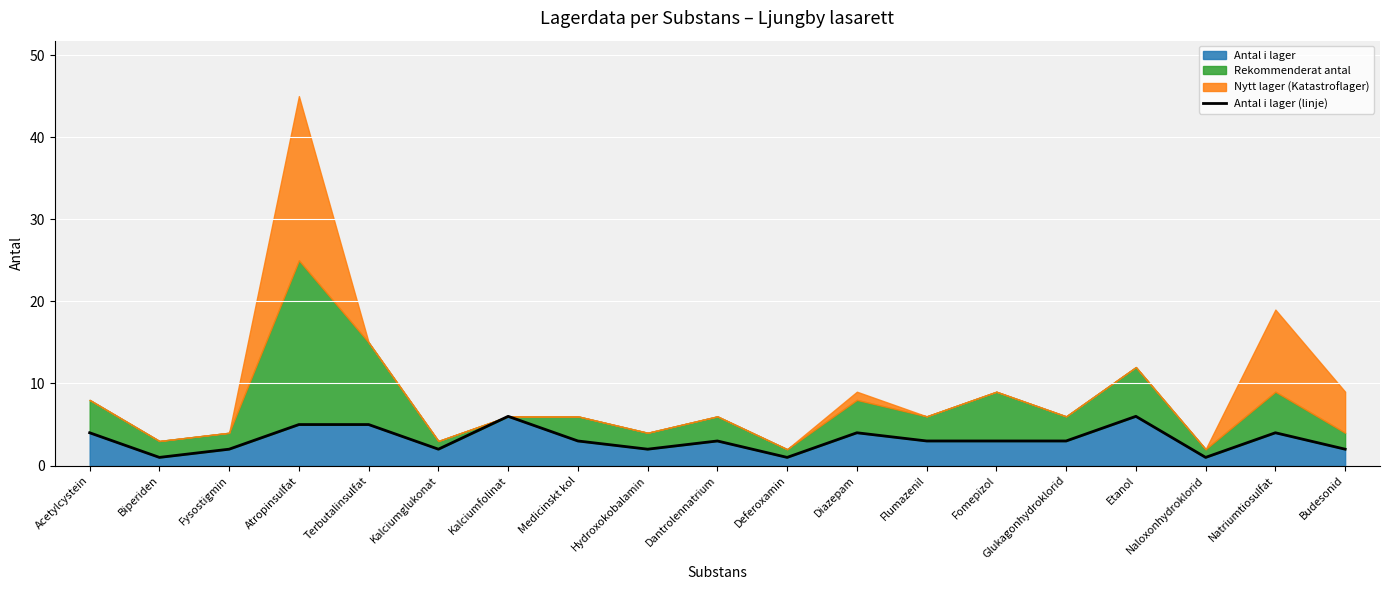

How many interior local peaks (higher than both neighbors) does the data have?

5